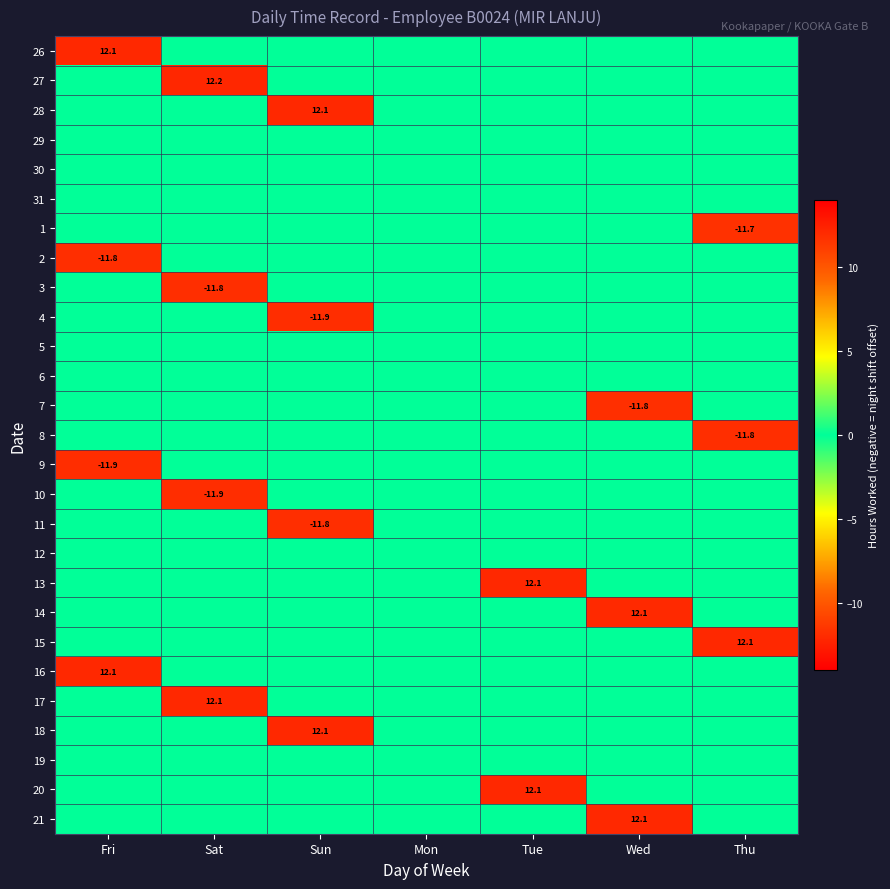

True or false: 4 has a value of -11.9 at Sun.

True